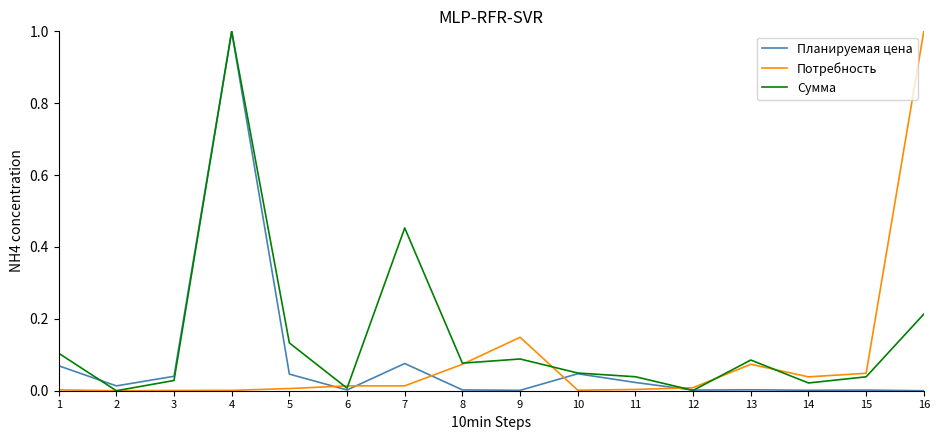

What is the maximum value shown in the chart?

1.0